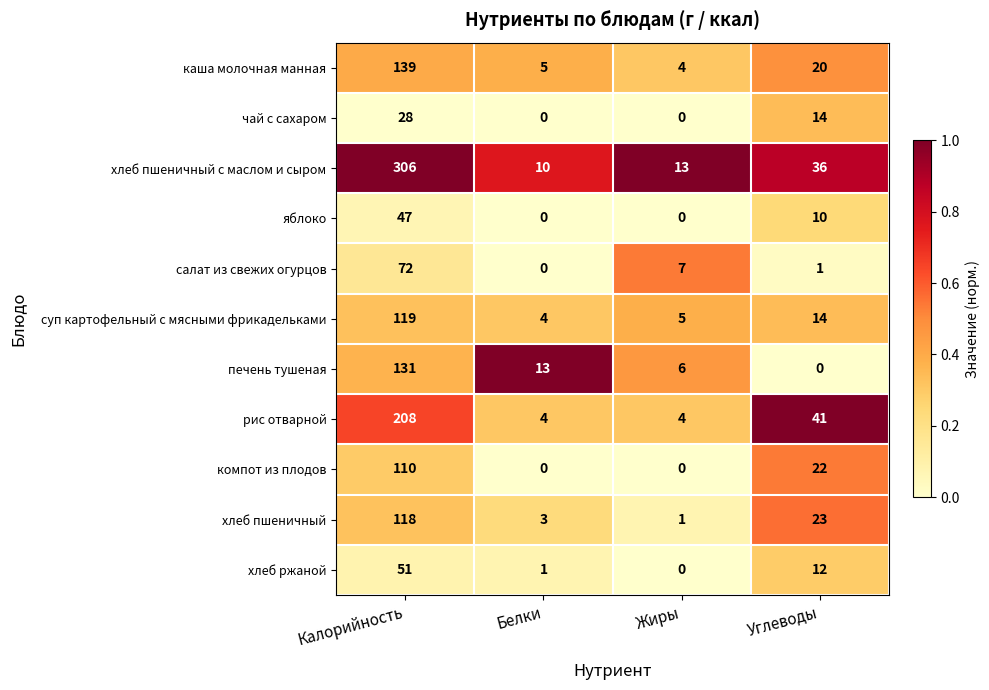

How many data points does each series have?

4